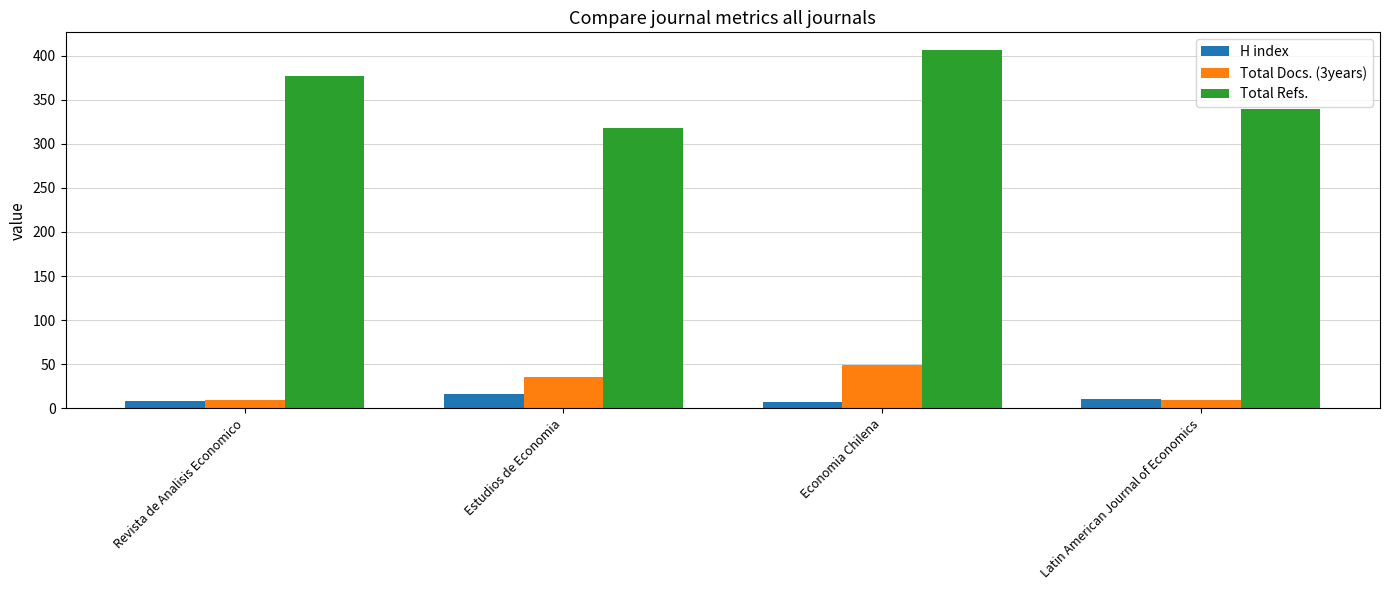

At how many categories does at least one series exceed 184?

4